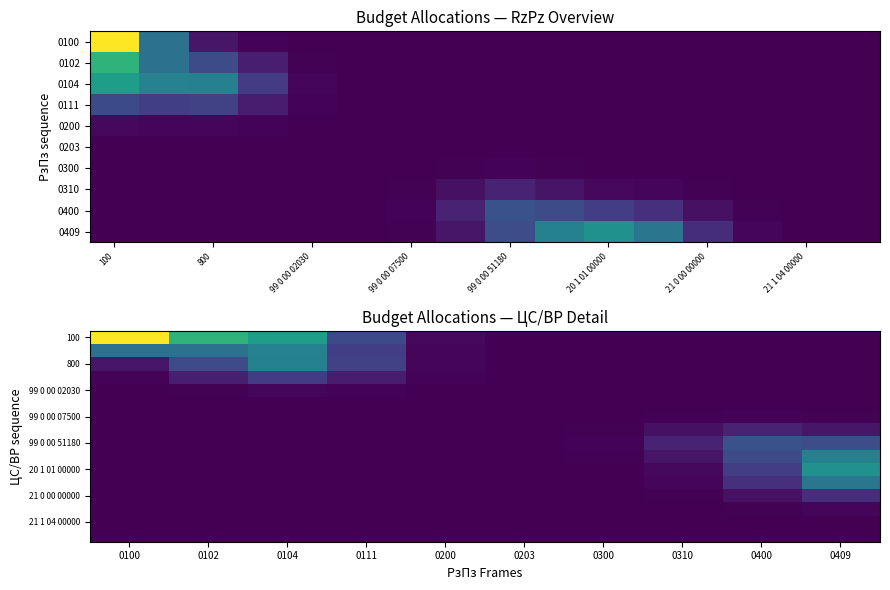

Which category has the lowest value across all series?

0310